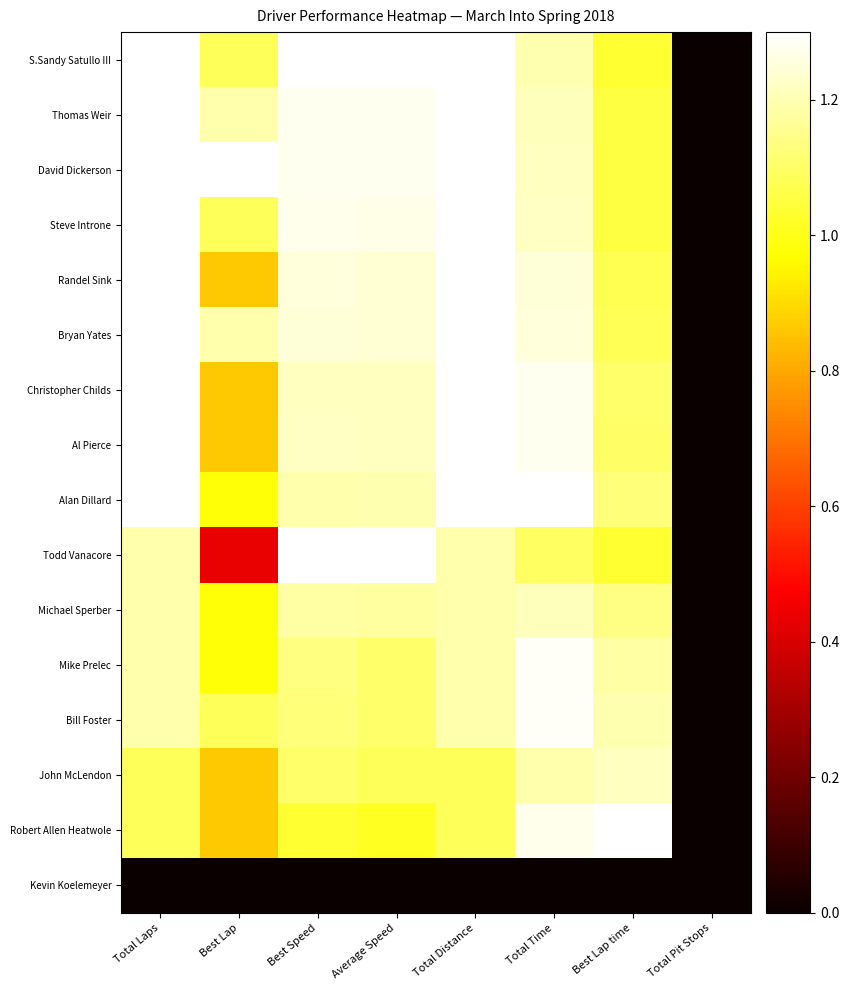

Between Average Speed and Total Time, which is larger?

Average Speed